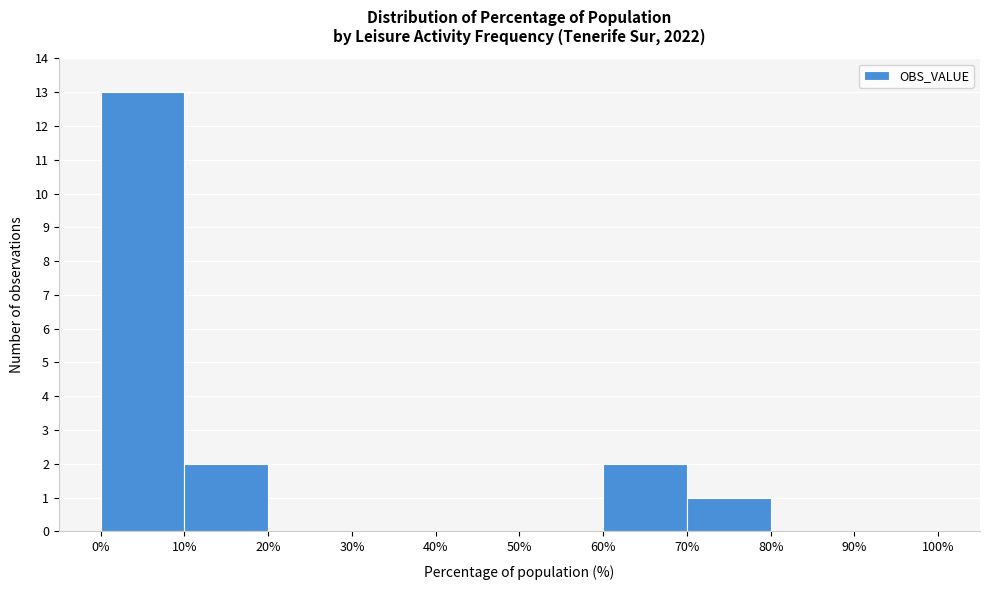

Reading left to right, list every bar in this chart as the range it spans on the x-axis followed by its height. The values are not printed on the chart, so give them approximately, as read against the axis.

0% to 10%: 13
10% to 20%: 2
20% to 30%: 0
30% to 40%: 0
40% to 50%: 0
50% to 60%: 0
60% to 70%: 2
70% to 80%: 1
80% to 90%: 0
90% to 100%: 0